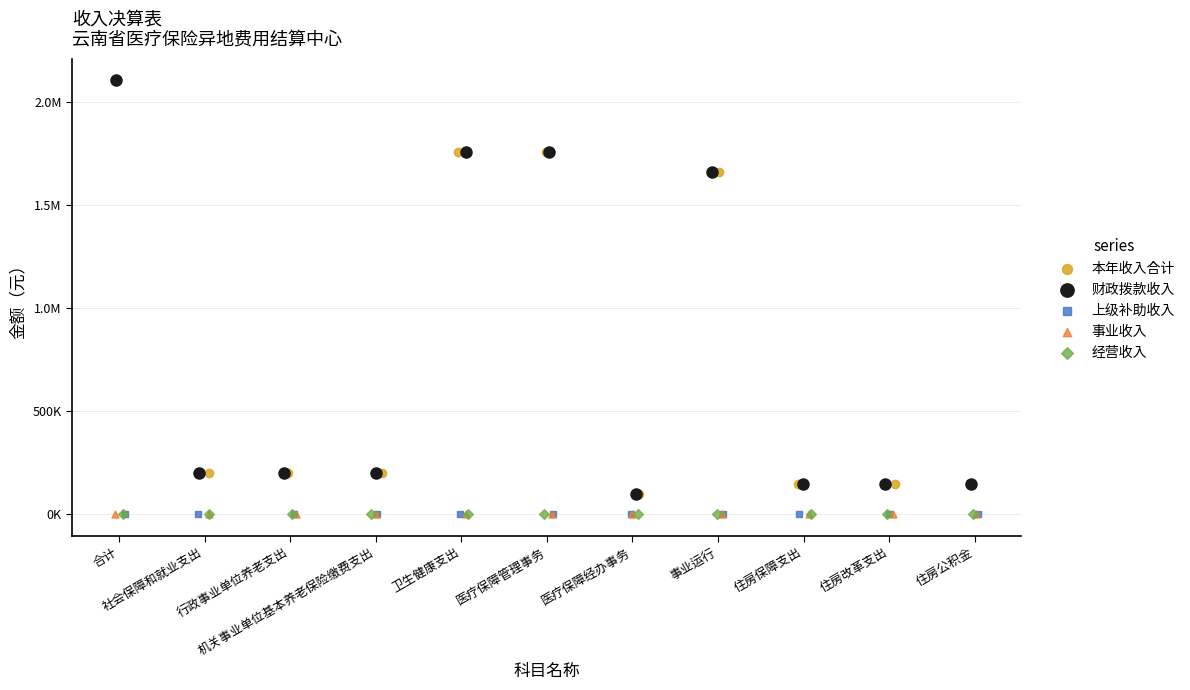

What are all the series names shown in the legend?

本年收入合计, 财政拨款收入, 上级补助收入, 事业收入, 经营收入